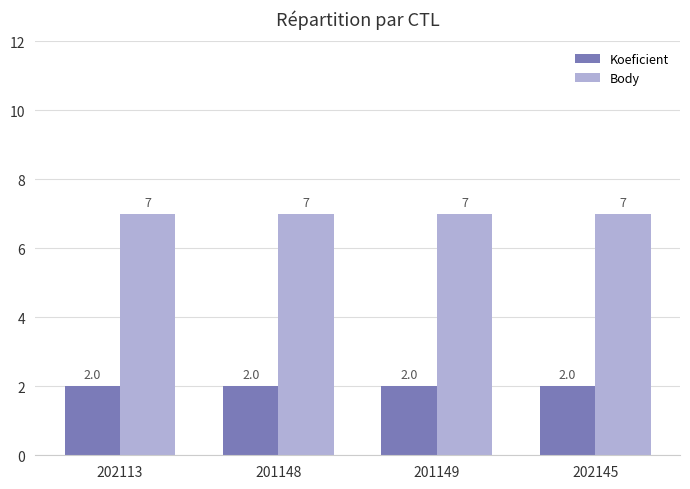

What is the total value across all series at 201149?

9